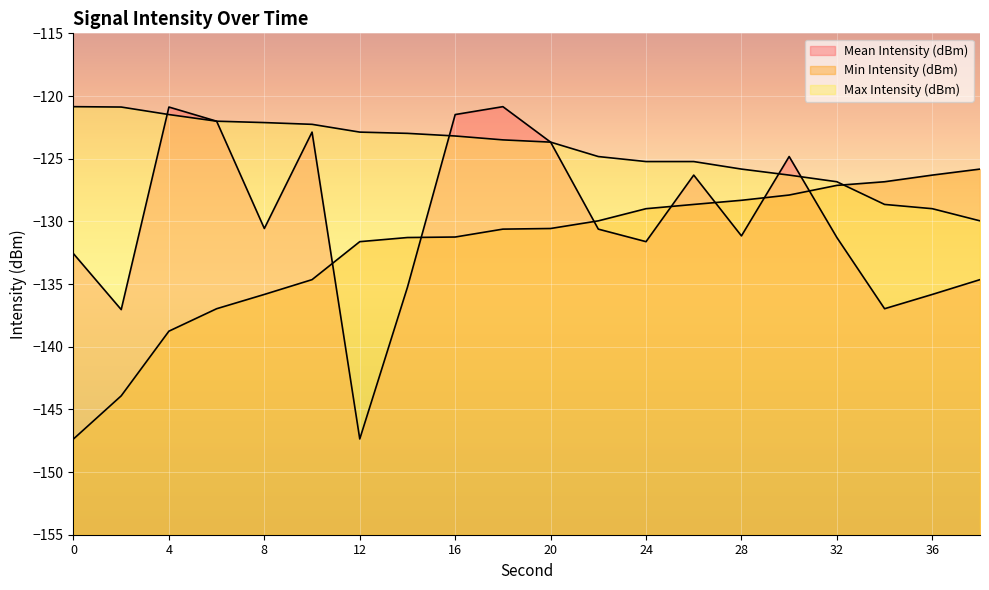

Reading right to left, extract all data points from this chart.

Mean Intensity (dBm): -134.7	-135.8	-137.0	-131.3	-124.8	-131.2	-126.3	-131.6	-130.6	-123.7	-120.8	-121.5	-135.2	-147.4	-122.9	-130.6	-122.0	-120.9	-137.0	-132.6
Min Intensity (dBm): -125.8	-126.3	-126.8	-127.1	-127.9	-128.3	-128.7	-129.0	-130.0	-130.6	-130.6	-131.2	-131.3	-131.6	-134.7	-135.8	-137.0	-138.8	-143.9	-147.4
Max Intensity (dBm): -130.0	-129.0	-128.7	-126.8	-126.3	-125.8	-125.2	-125.2	-124.8	-123.7	-123.5	-123.2	-123.0	-122.9	-122.3	-122.1	-122.0	-121.5	-120.9	-120.8